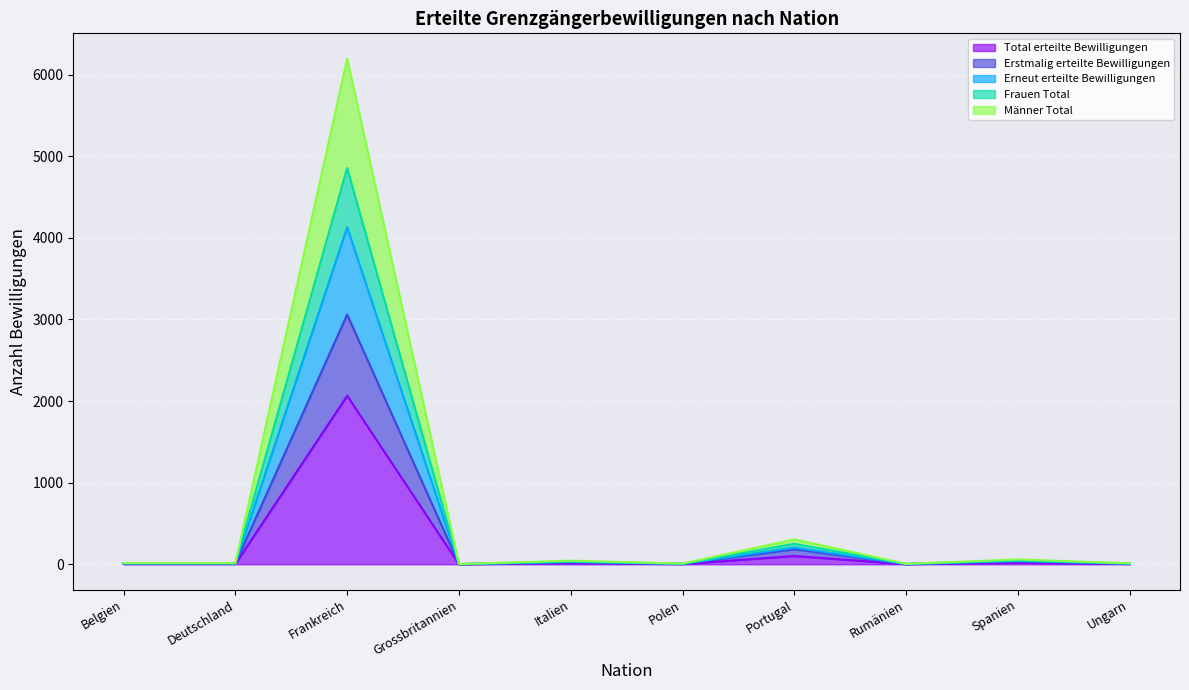

What is the average value of the Total erteilte Bewilligungen series?

222